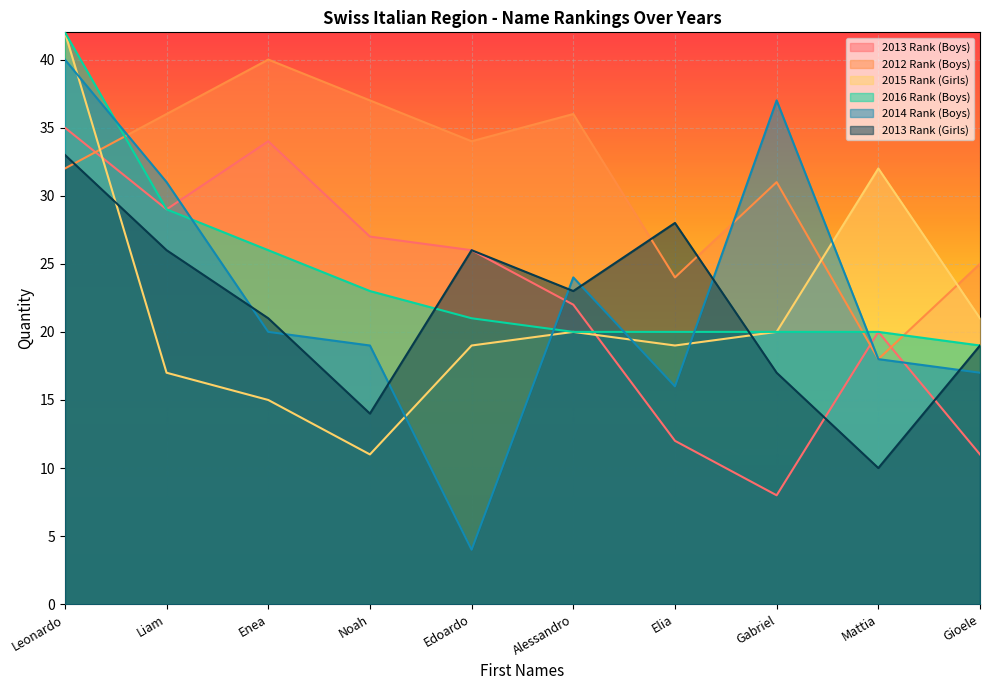

What is the label of the 3rd point from the left?

Enea